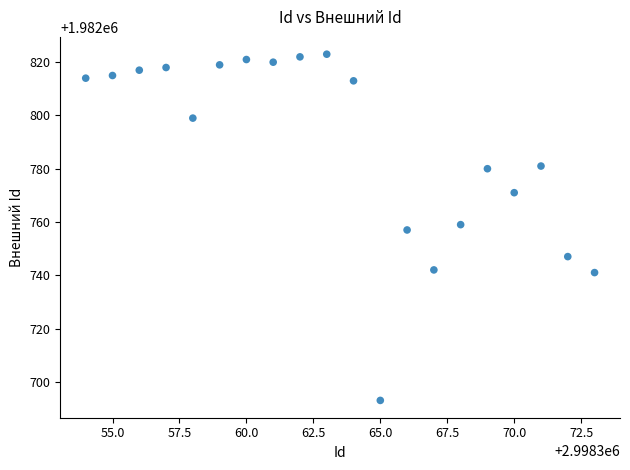

What is the range of Y values (max minus min)?

130